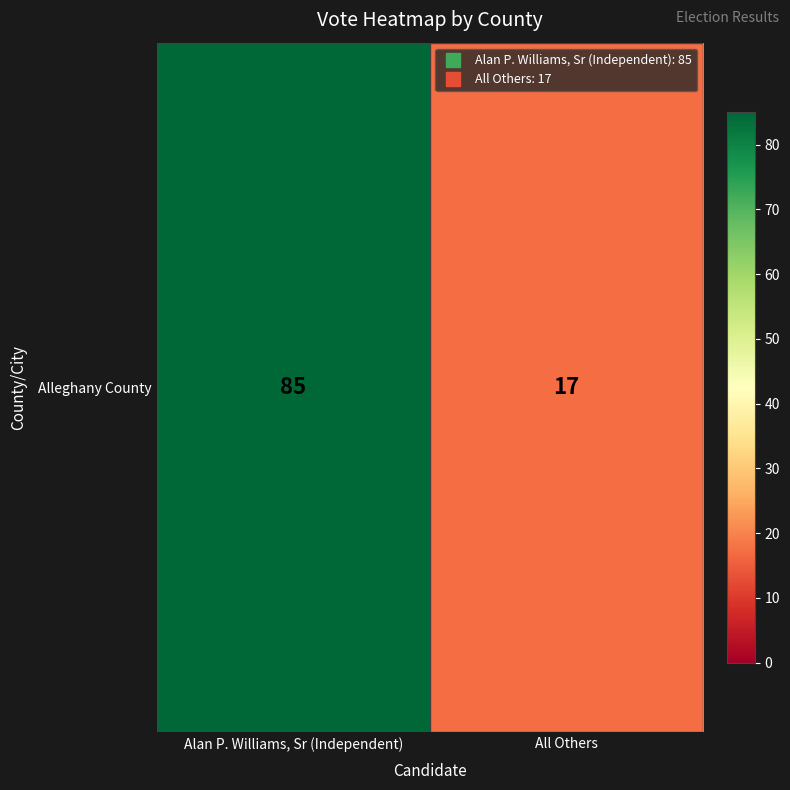

List the labels in order of value, largest first.

Alan P. Williams, Sr (Independent), All Others